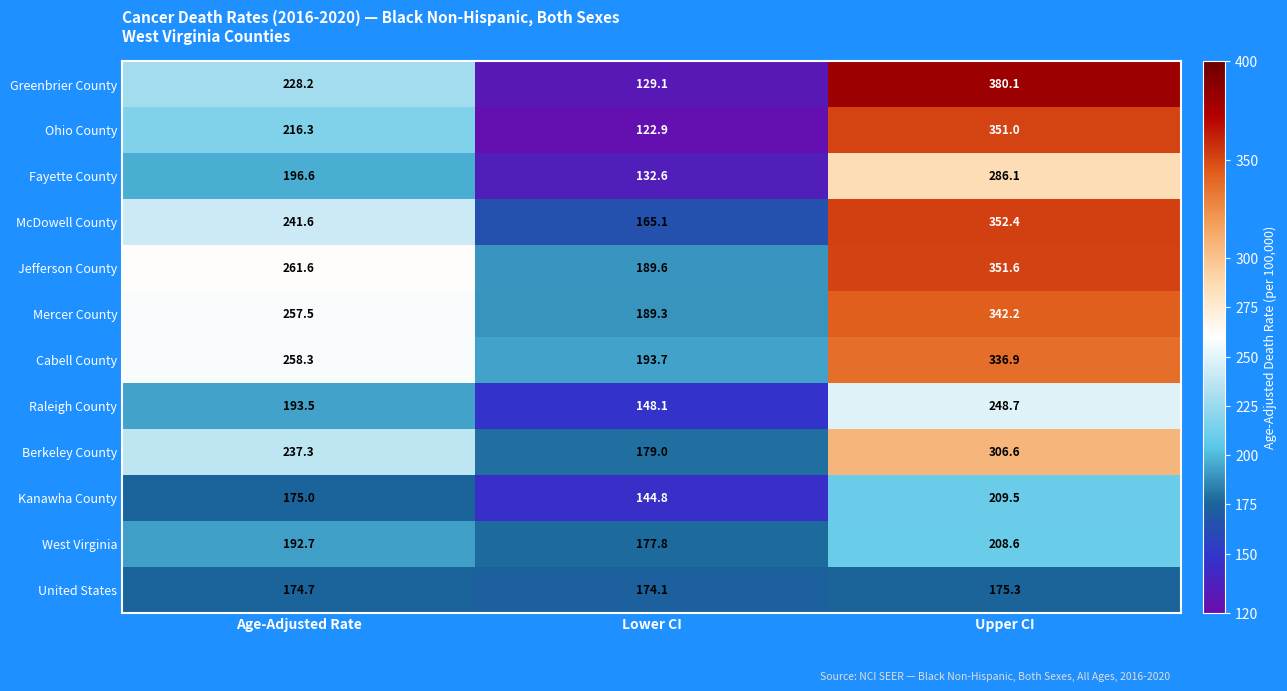

Rank the series at Upper CI from lowest to highest value.

United States, West Virginia, Kanawha County, Raleigh County, Fayette County, Berkeley County, Cabell County, Mercer County, Ohio County, Jefferson County, McDowell County, Greenbrier County